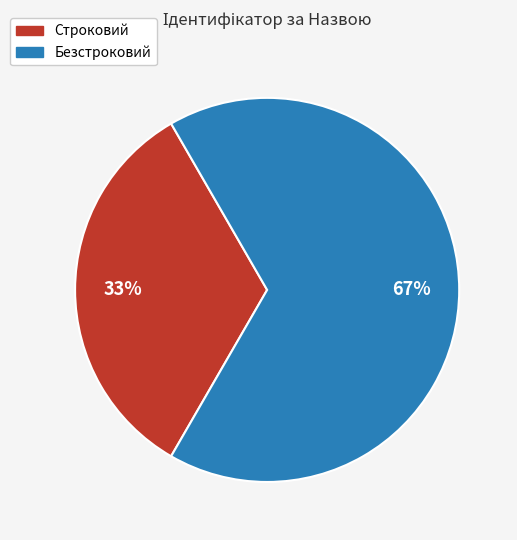

Is the sum of Строковий and Безстроковий greater than half?

Yes